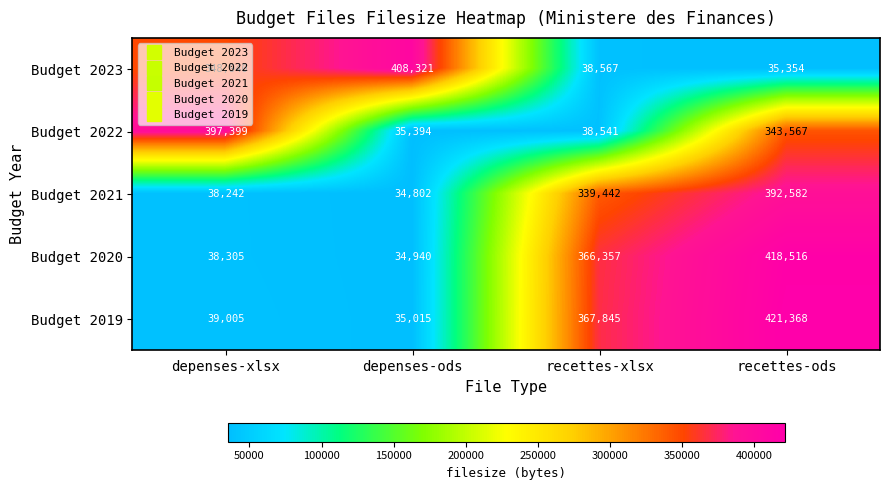

Which series has the largest total across all categories?

Budget 2019